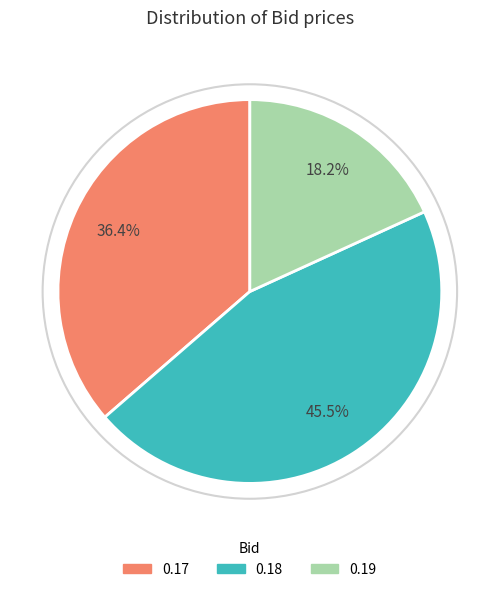

Is there a majority slice in this chart?

No